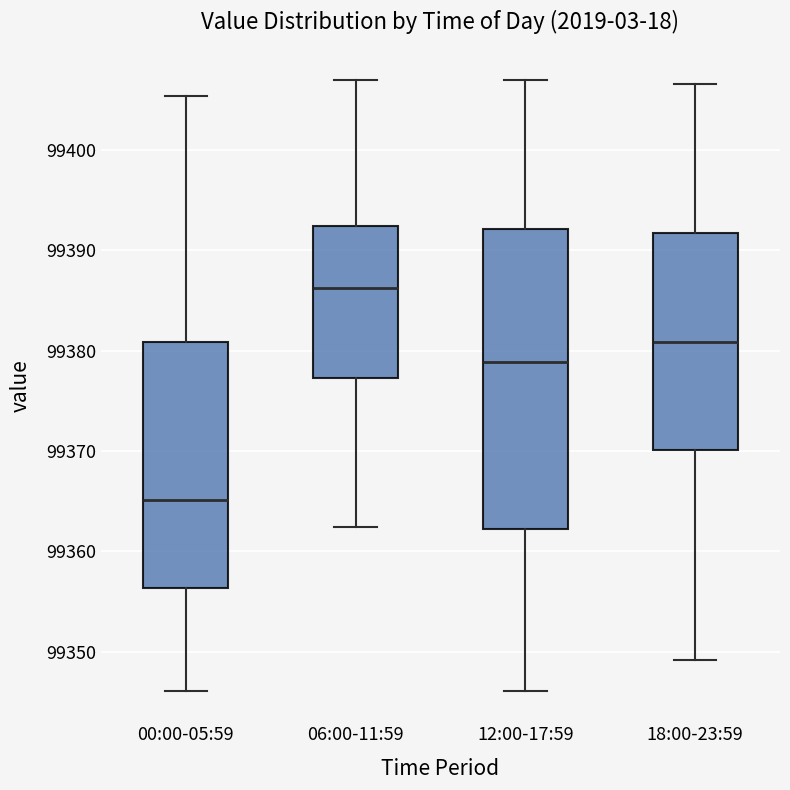

Reading left to right, transcribe this box plot: for each box, give where its median line is, the range the box spans, and where its two whiskers end, as read against the y-axis. The values are not printed on the chart, so give them approximately, as read against the axis.

00:00-05:59: median 99365, box 99356 to 99381, whiskers 99346 to 99405
06:00-11:59: median 99386, box 99377 to 99392, whiskers 99362 to 99407
12:00-17:59: median 99379, box 99362 to 99392, whiskers 99346 to 99407
18:00-23:59: median 99381, box 99370 to 99392, whiskers 99349 to 99407